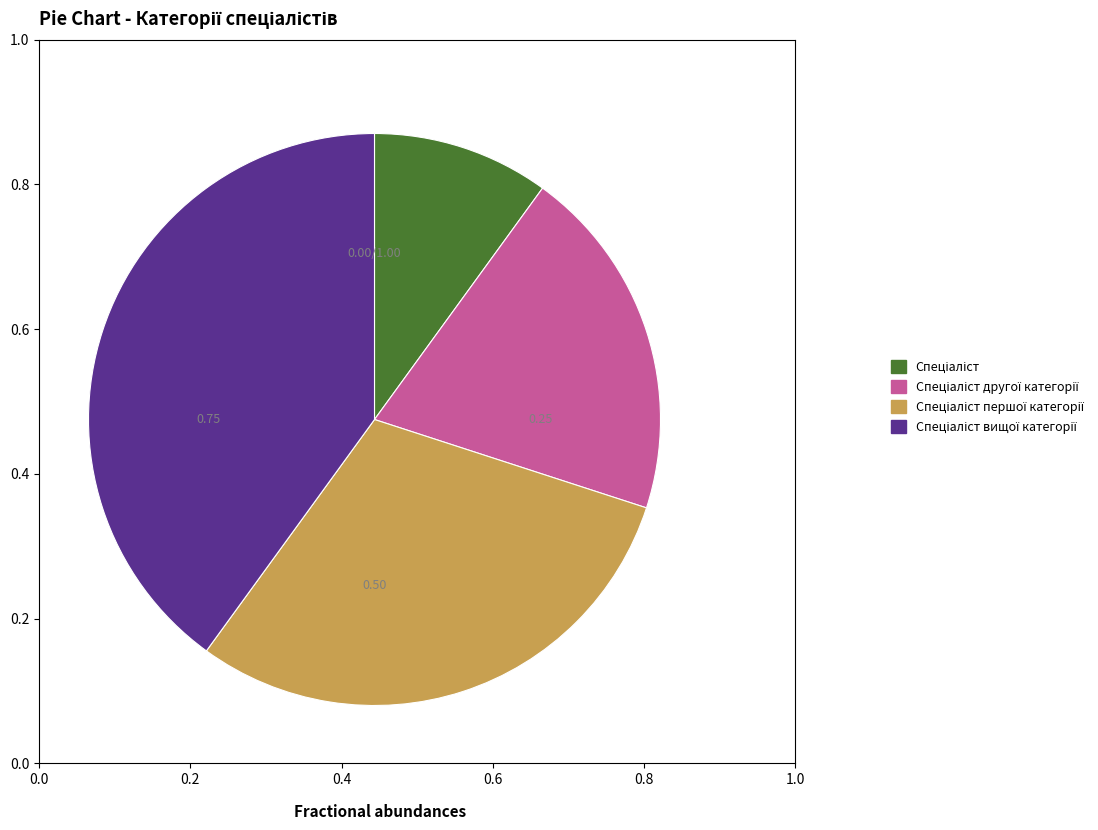

Is there a majority slice in this chart?

No